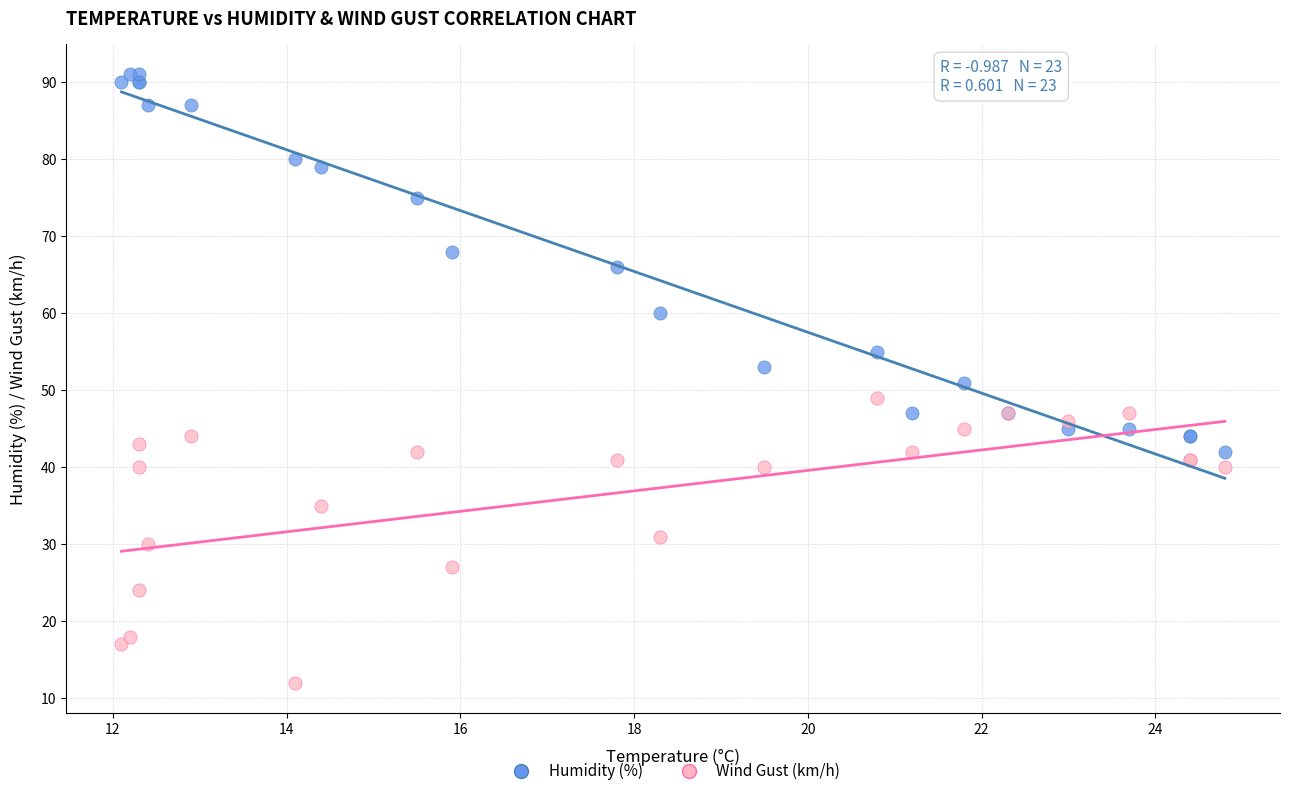

Which series reaches the minimum Y coordinate?

Wind Gust (km/h)